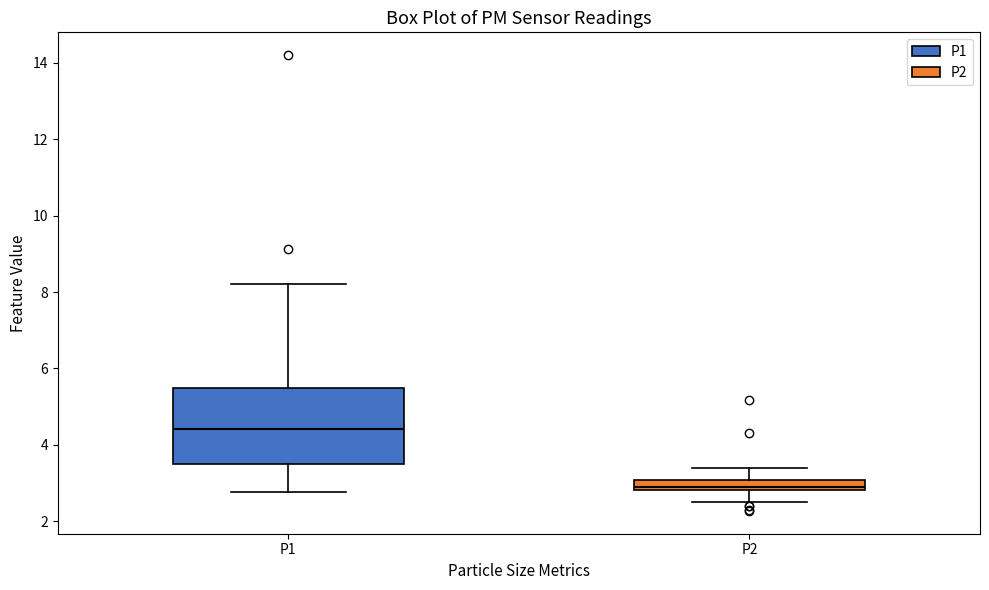

Where is the upper edge of the box for P2 on the y-axis? The values are not printed on the chart, so give them approximately, as read against the axis.

3.0